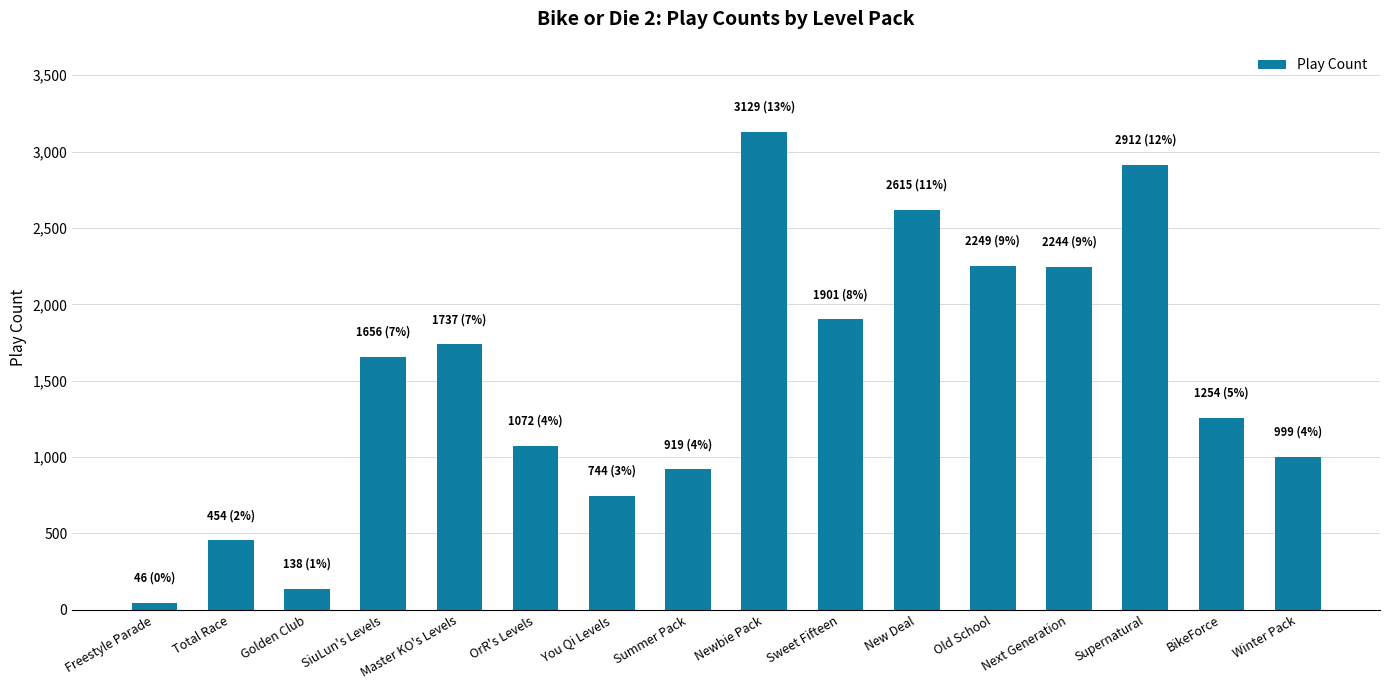

What position from the right is Total Race?

15